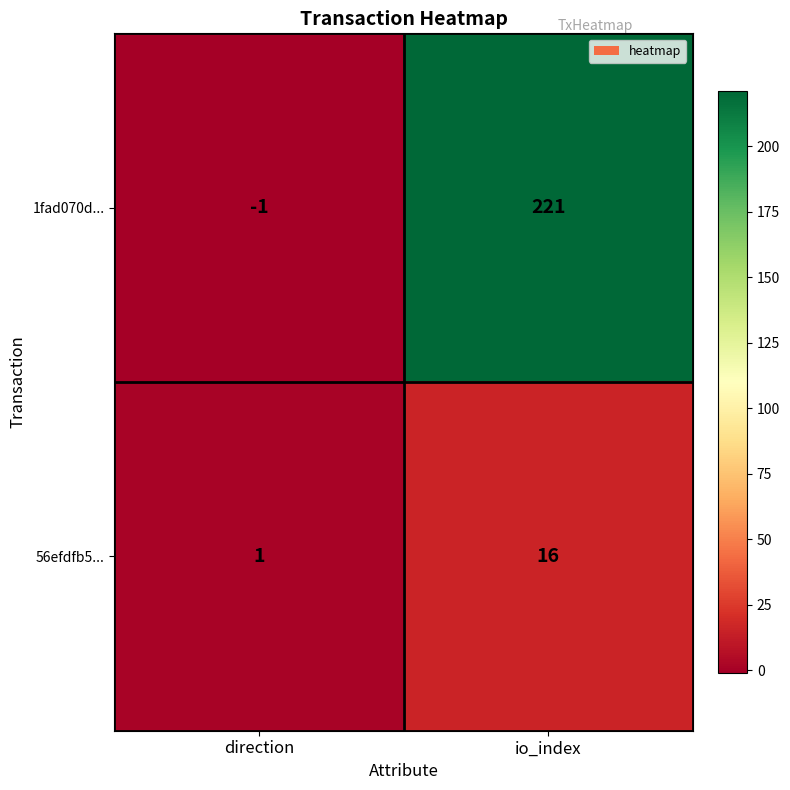

Rank the series by their maximum value, from lowest to highest.

56efdfb5..., 1fad070d...